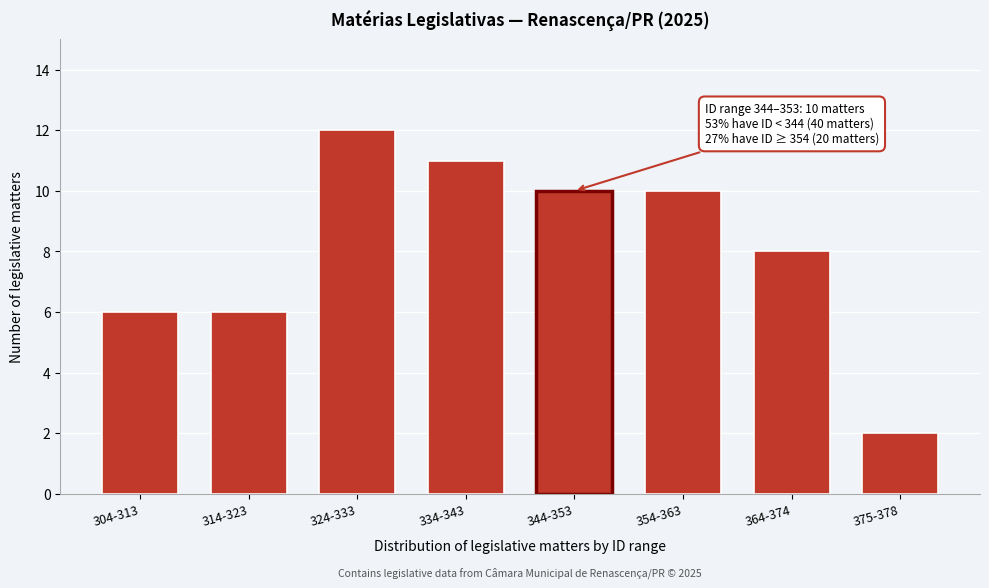

Reading right to left, list all the values displayed in this chart.

2	8	10	10	11	12	6	6